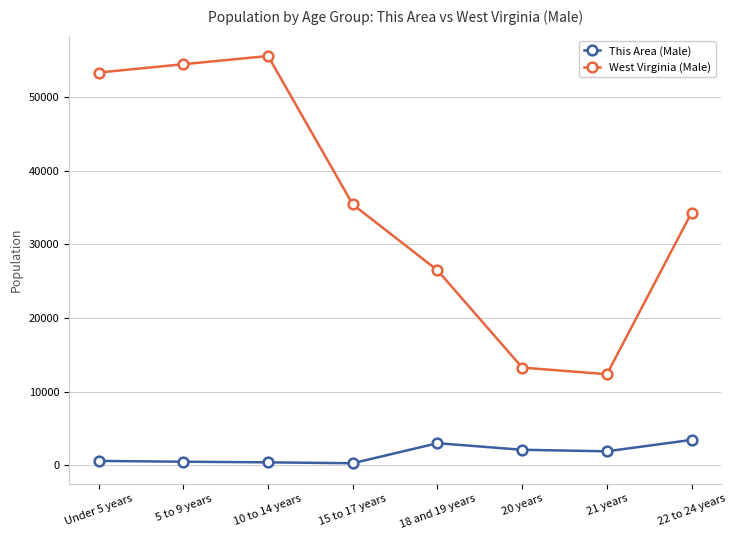

True or false: West Virginia (Male) and This Area (Male) cross at least once.

False